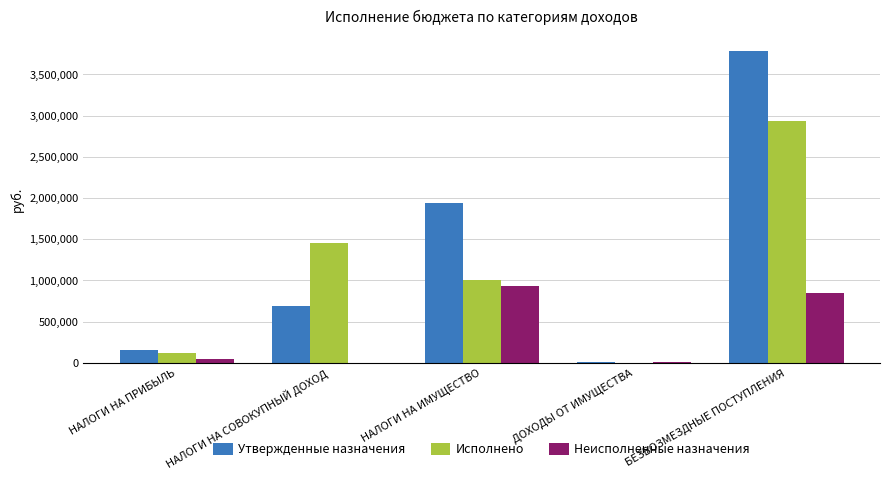

What is the spread (max minus min) of values at ДОХОДЫ ОТ ИМУЩЕСТВА?

12690.0